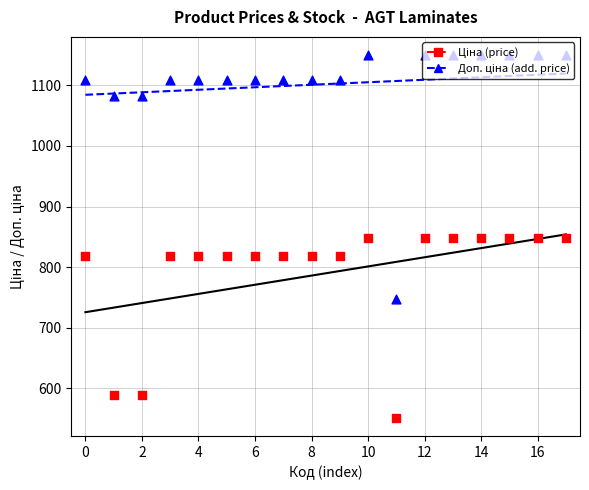

Which series reaches the minimum Y coordinate?

Ціна